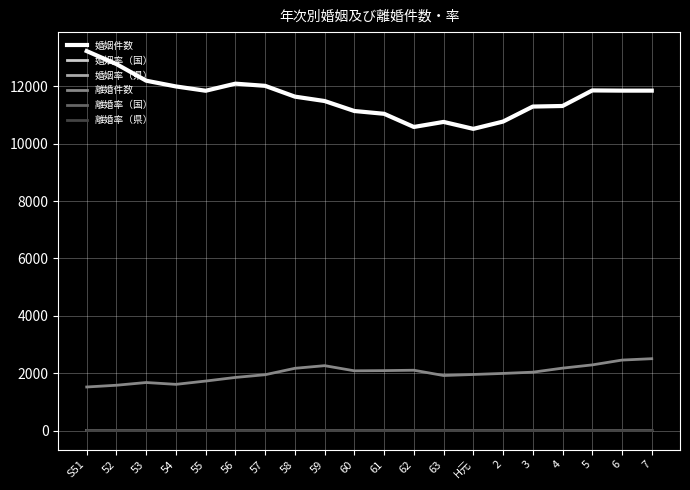

Which series has the largest total across all categories?

婚姻件数